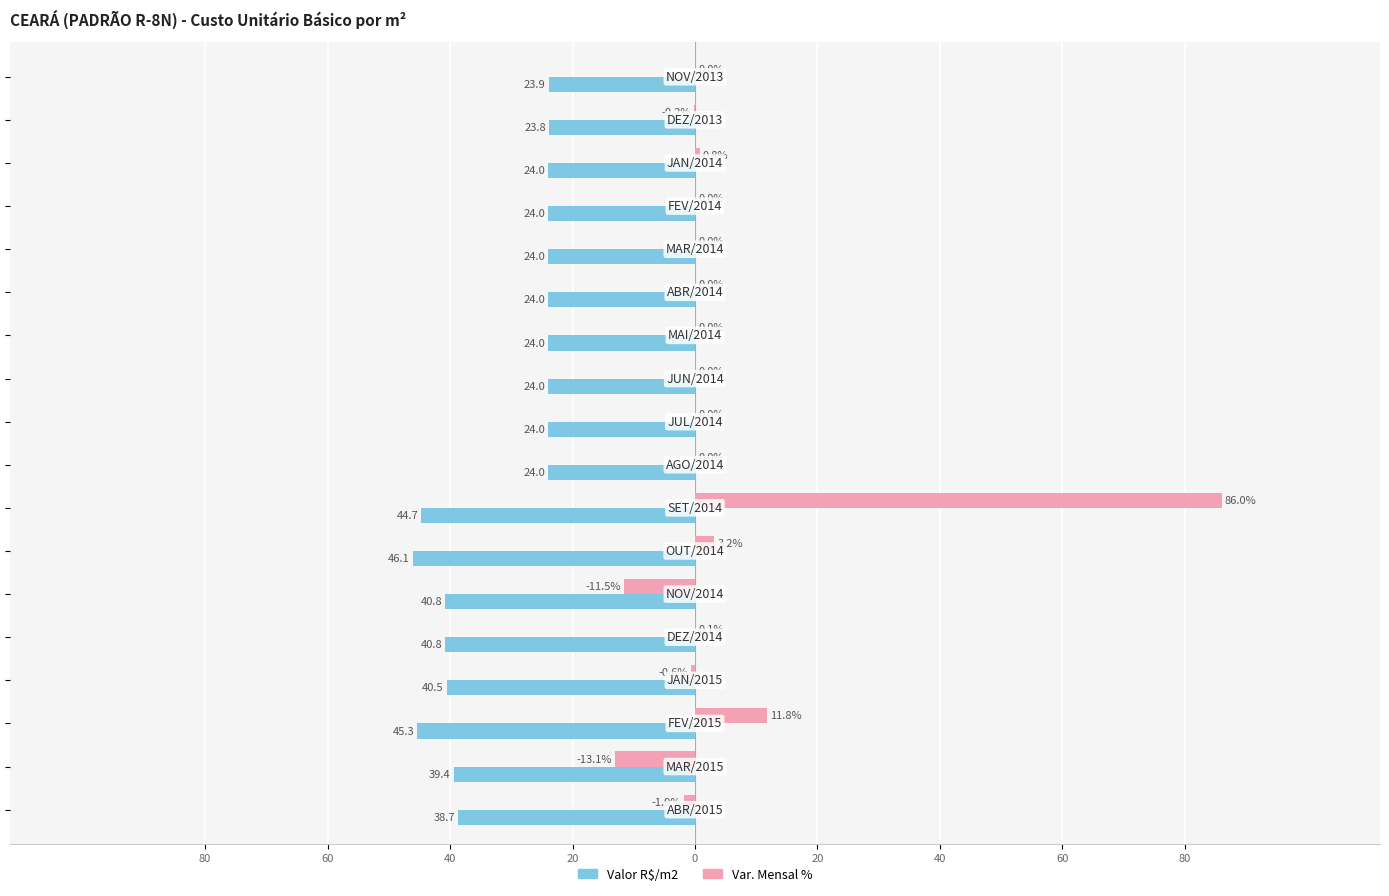

What are all the series names shown in the legend?

Valor R$/m2, Var. Mensal %